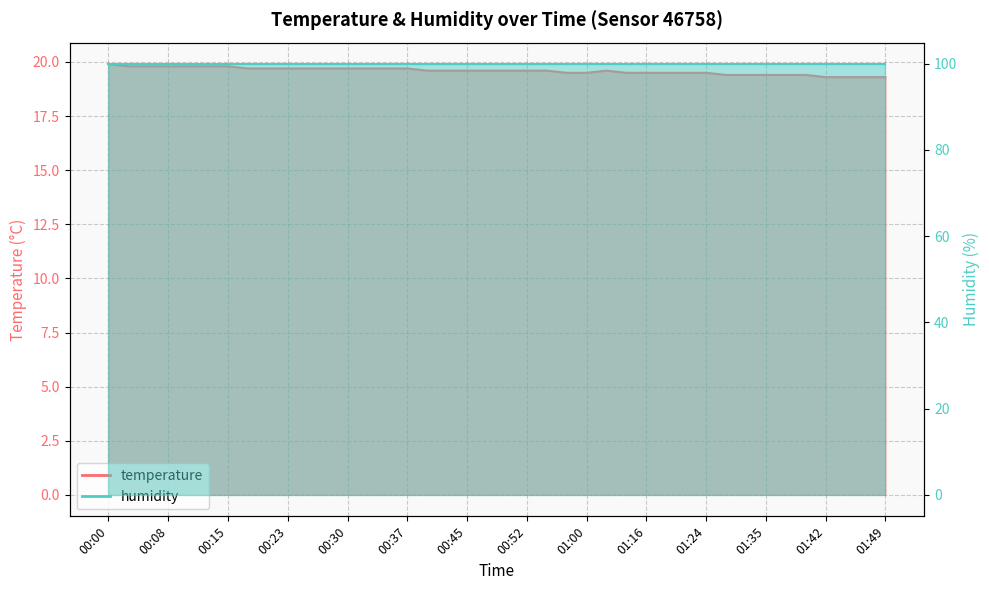

What is the value of the 4th point from the left?

19.8